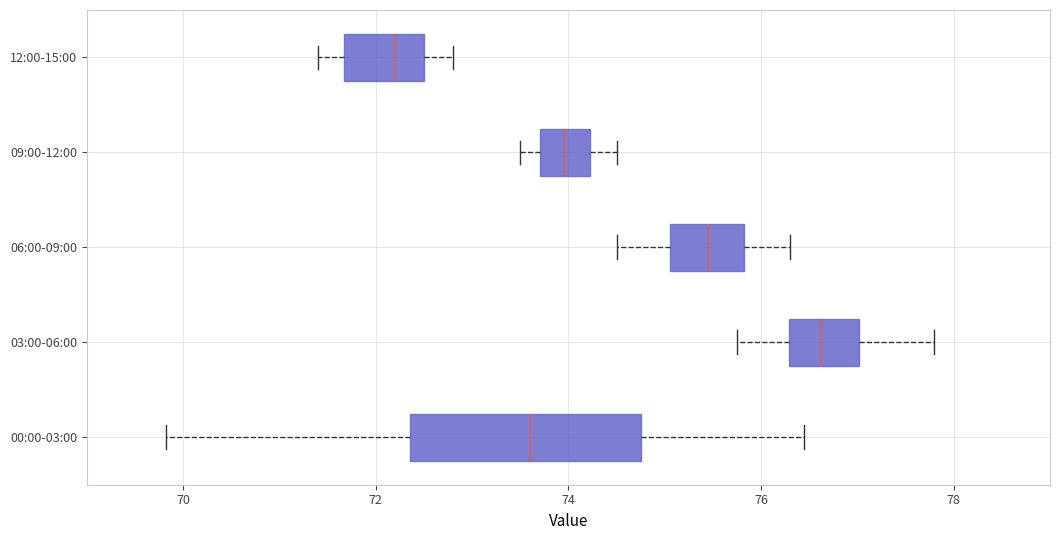

Where is the right edge of the box for 09:00-12:00 on the x-axis? The values are not printed on the chart, so give them approximately, as read against the axis.

74.2